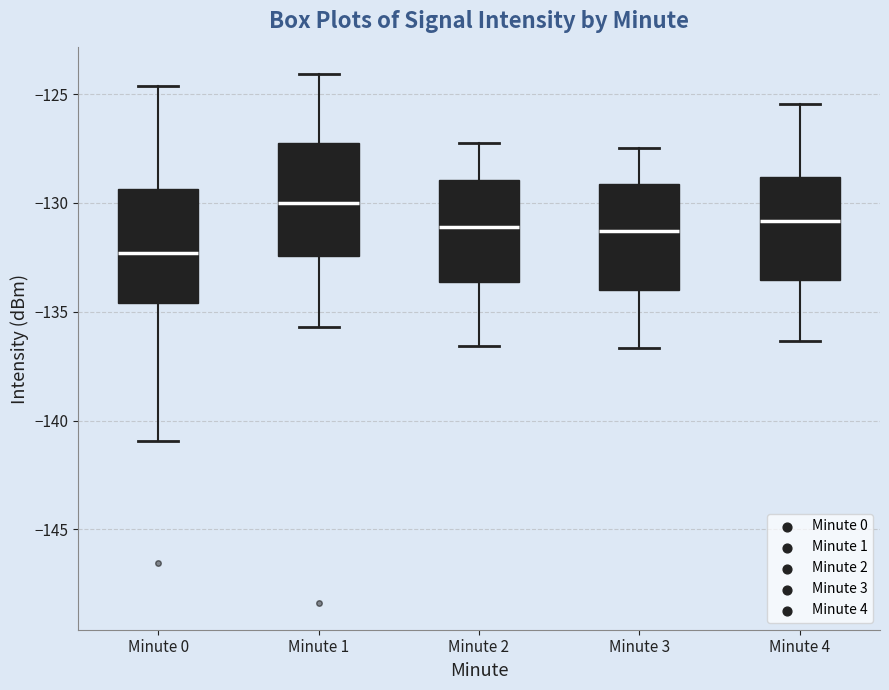

Where does the median line of the box for Minute 3 sit on the y-axis? The values are not printed on the chart, so give them approximately, as read against the axis.

-131.5